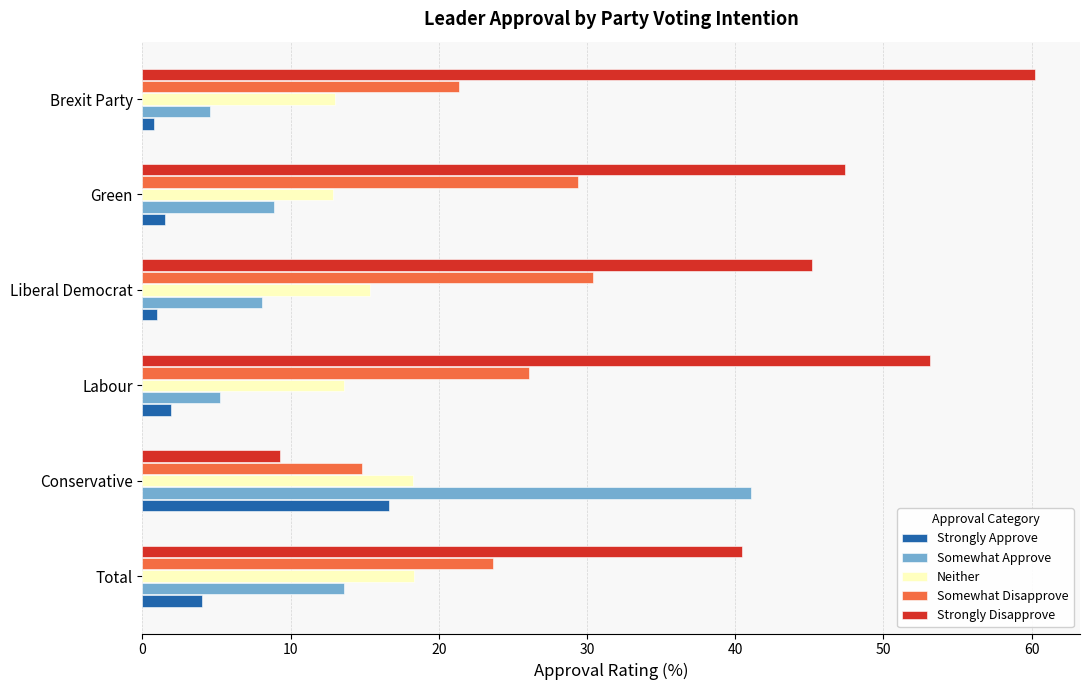

What is the difference between the maximum and minimum values in the Strongly Disapprove series?

51.0